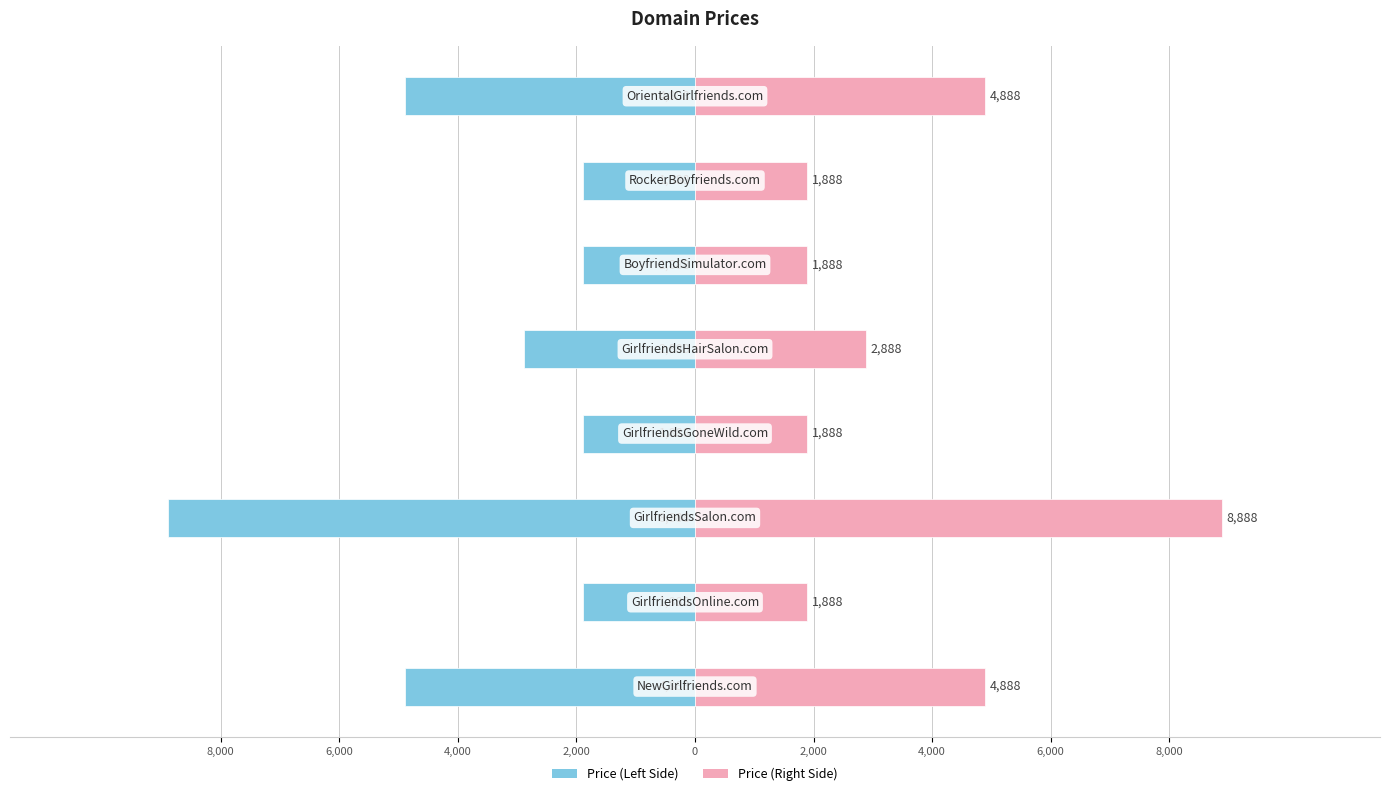

How many series are shown in this chart?

2